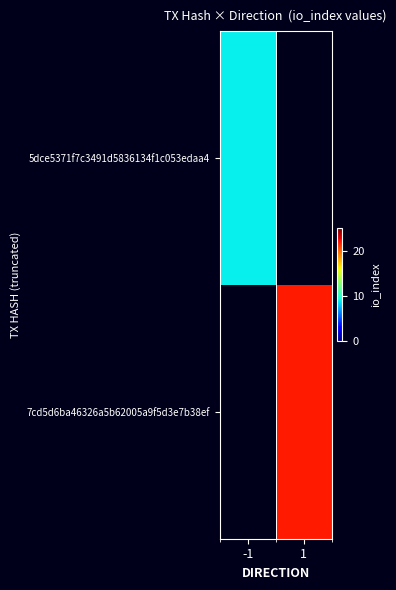

Between -1 and 1, which is larger?

1